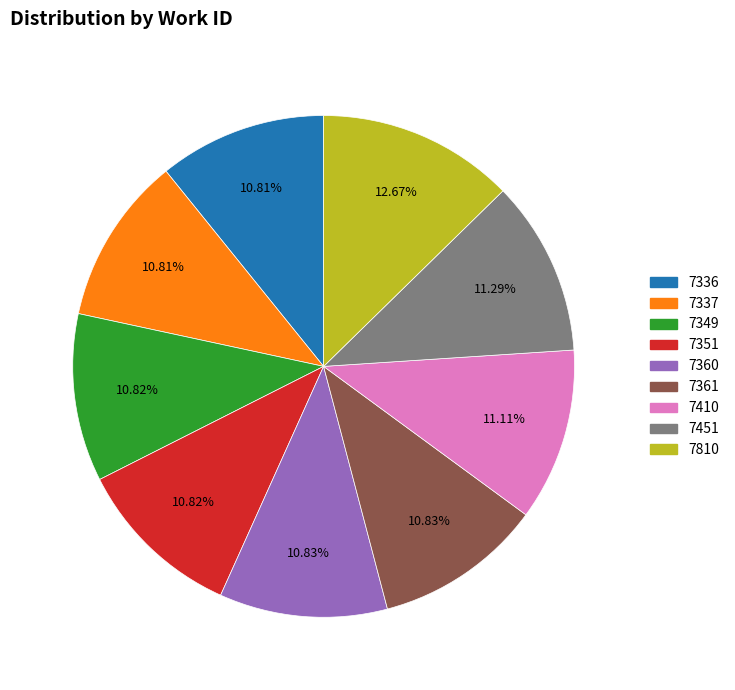

Is there a majority slice in this chart?

No